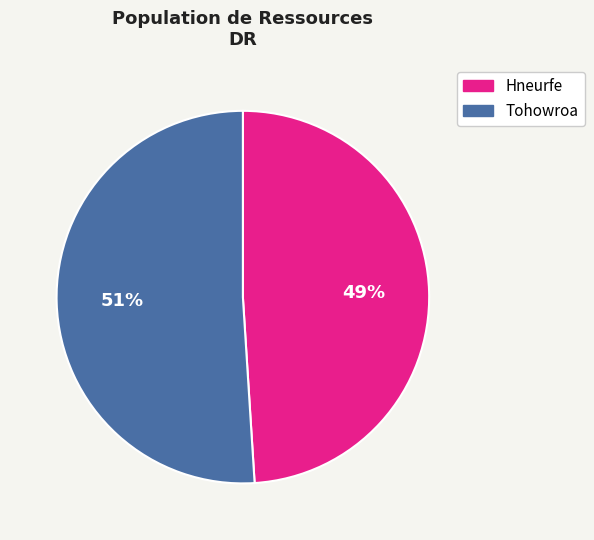

How many slices are in this pie chart?

2